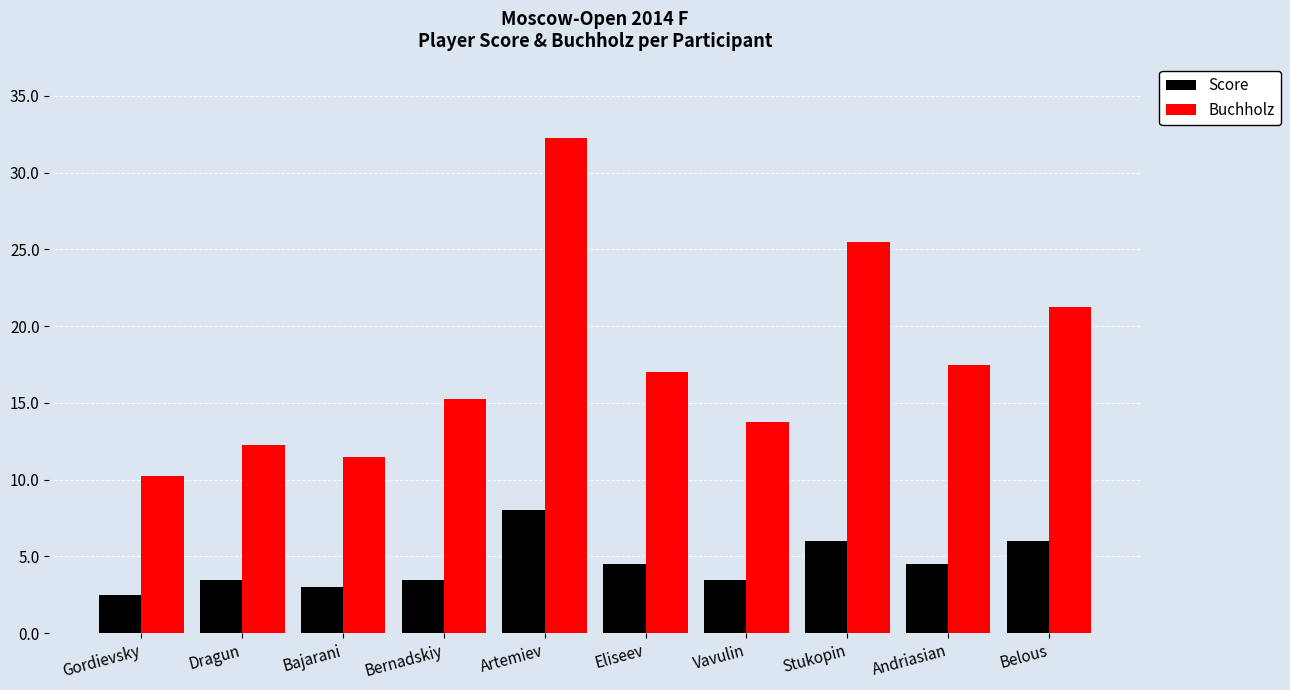

True or false: Buchholz has a value of 21.2 at Belous.

True